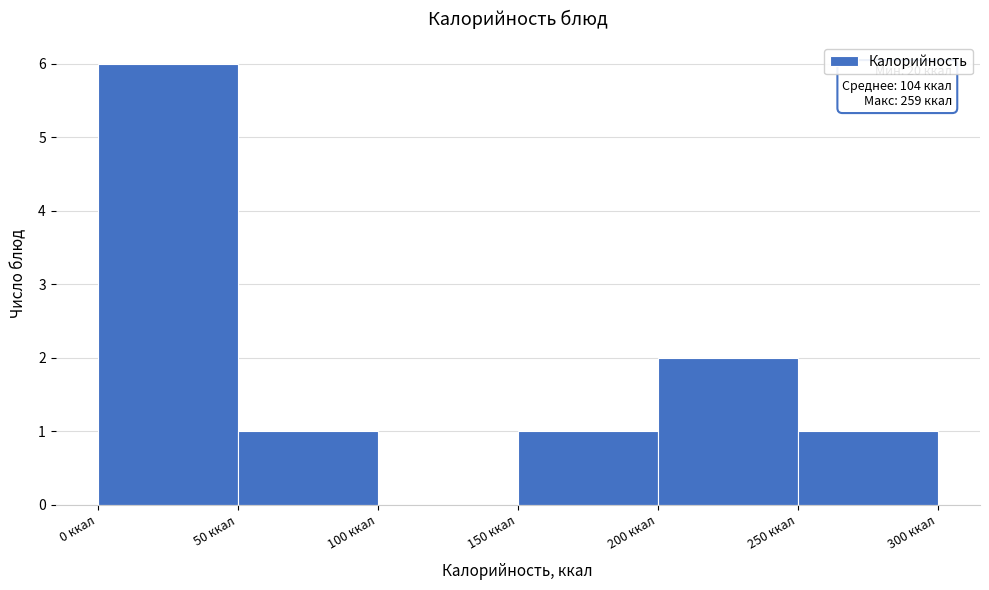

Over which range of the x-axis is the bar tallest?

0 to 50